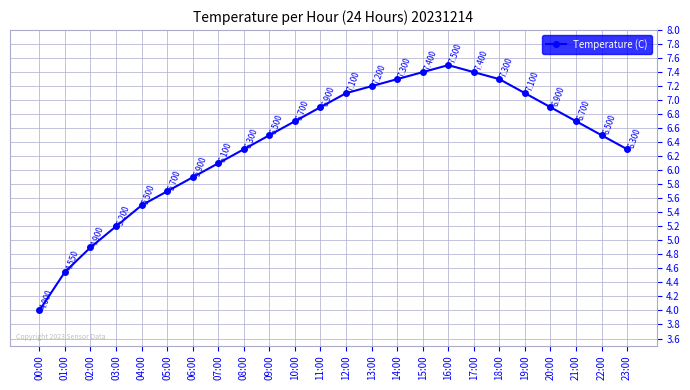

What is the sum of the values at 13:00 and 03:00?

12.4